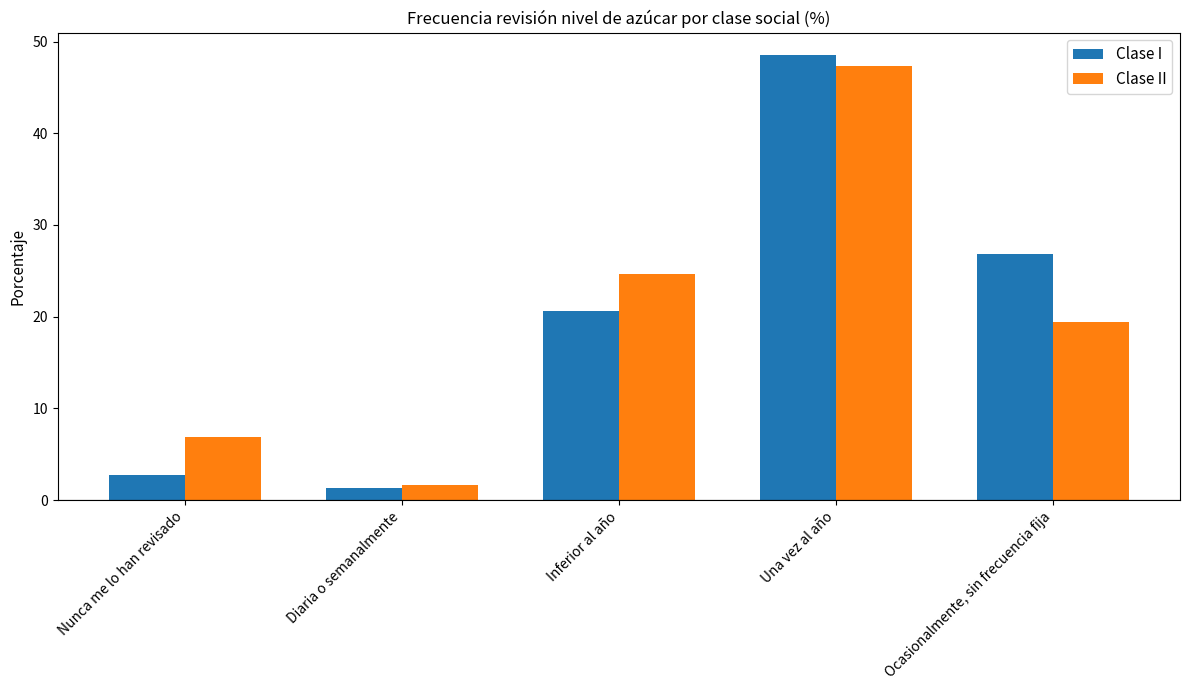

At how many categories does at least one series exceed 23?

3